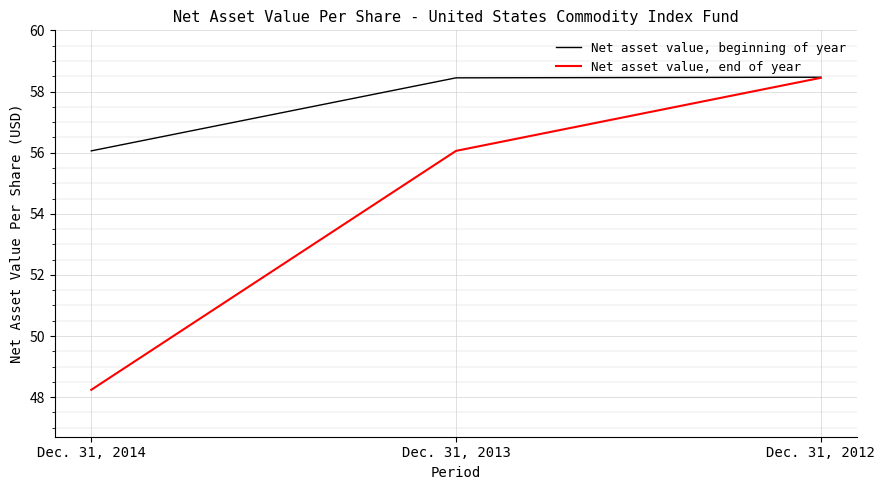

What is the sum of all Net asset value, beginning of year values?

173.0